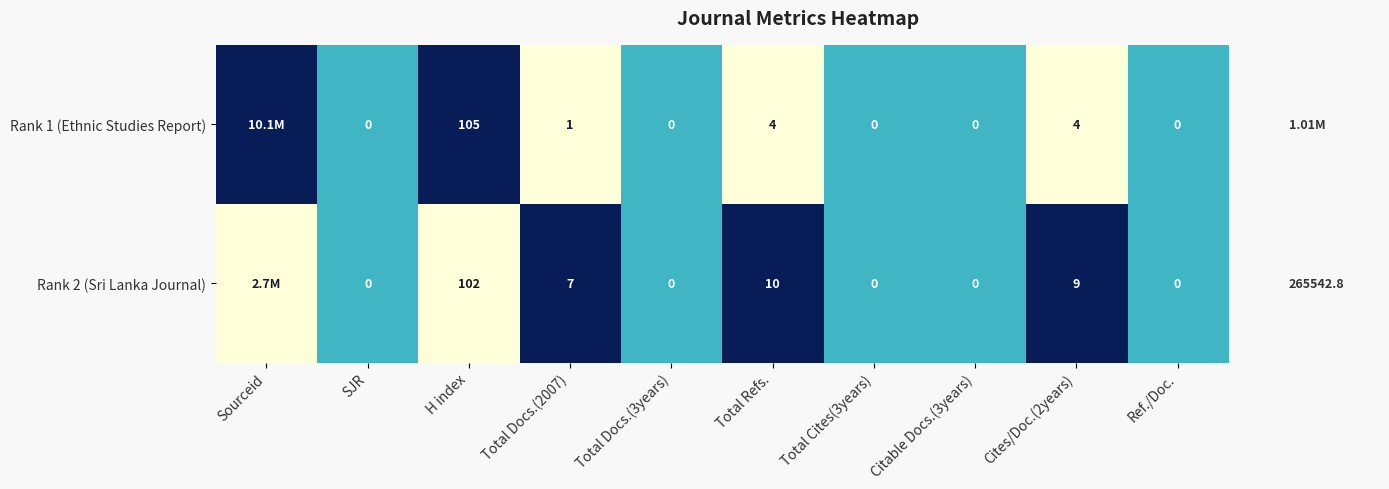

Is the value of Rank 2 (Sri Lanka Journal) at Total Docs.(3years) greater than the value of Rank 1 (Ethnic Studies Report) at H index?

No